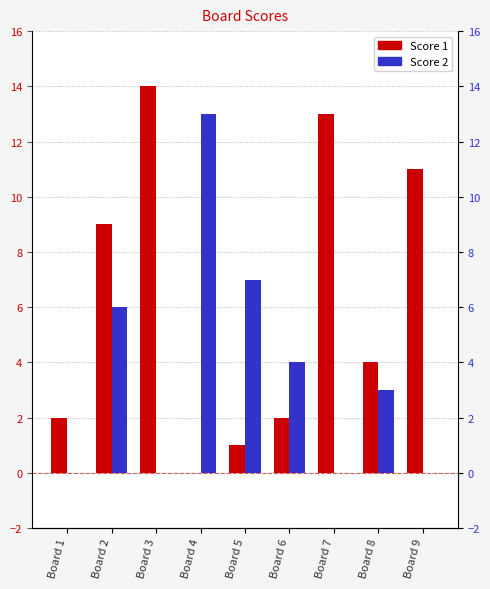

How many data points in Score 2 are above 3?

4